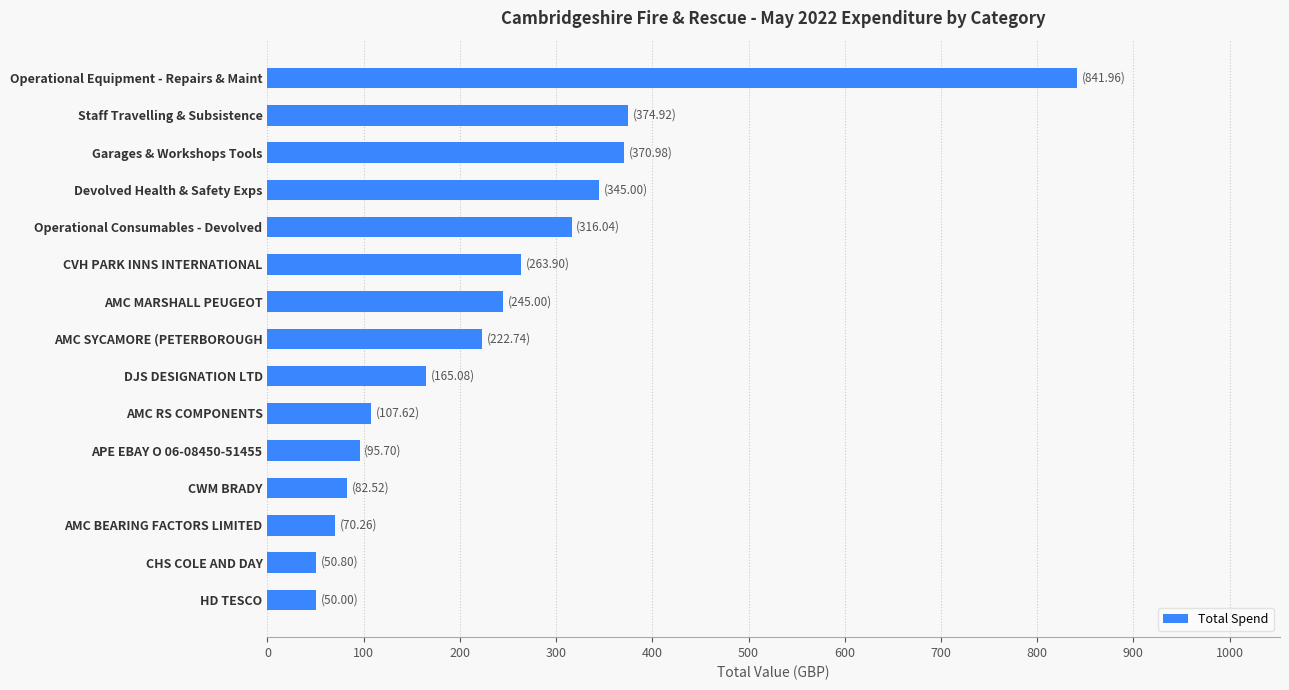

Where is the data nearest to the value 445?

Staff Travelling & Subsistence